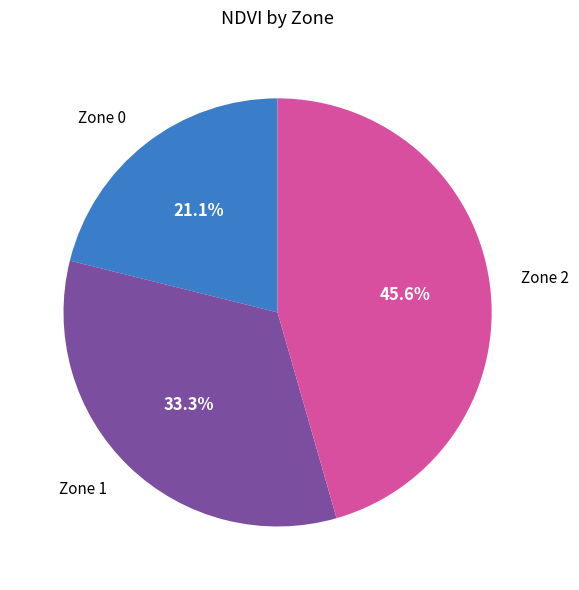

Which category has the smallest portion of the pie?

Zone 0